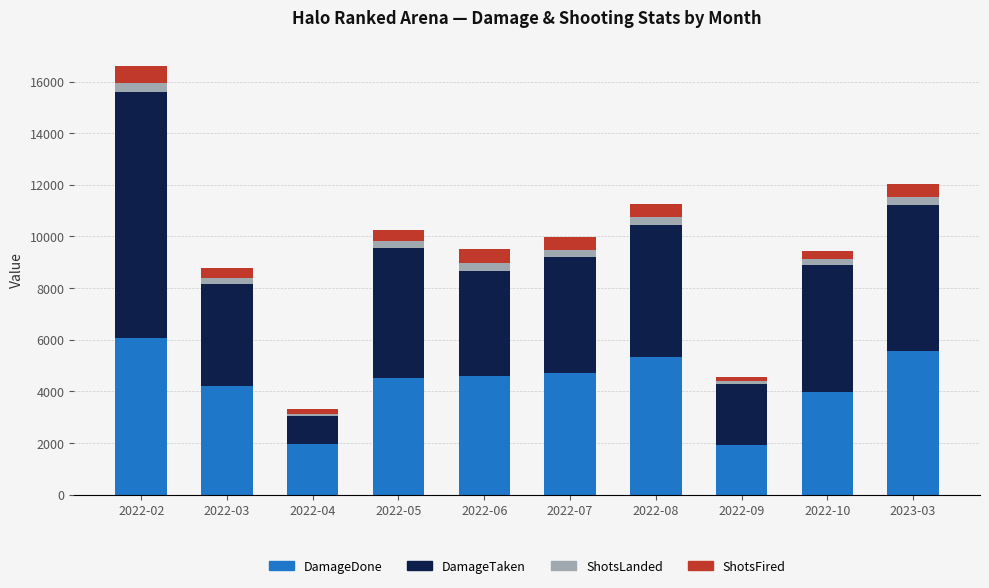

At which category is the sum across all series the highest?

2022-02